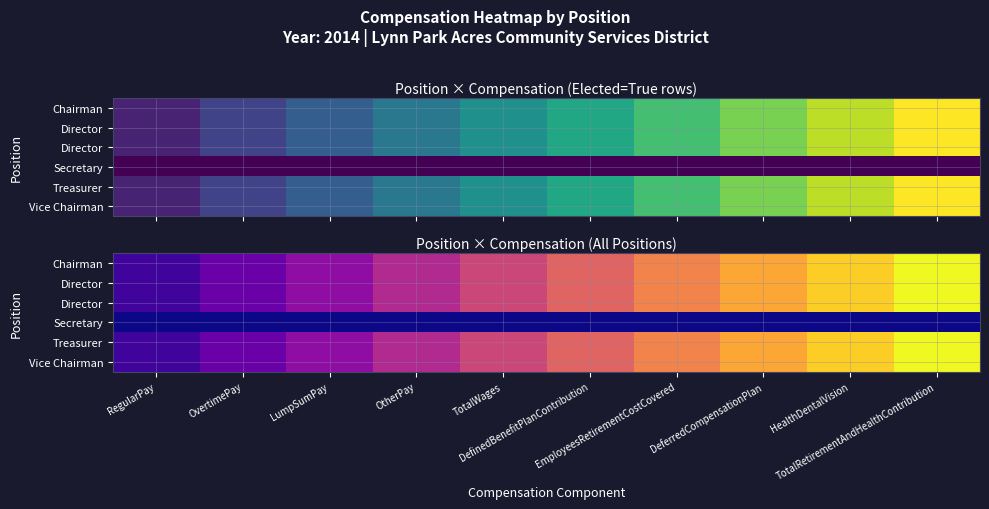

At which category is the sum across all series the highest?

TotalRetirementAndHealthContribution